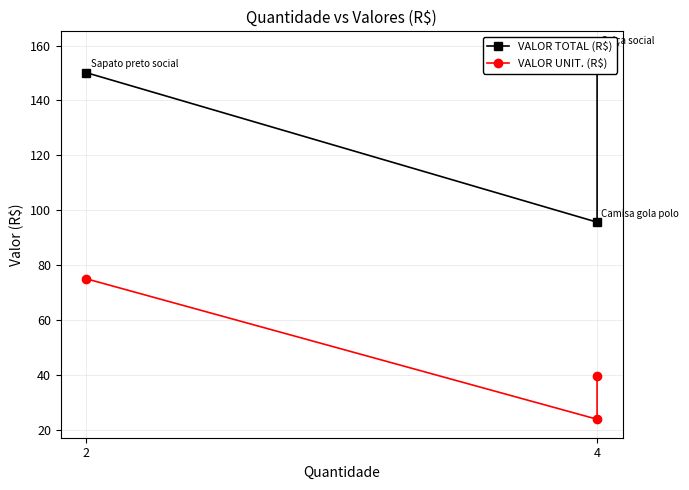

What is the minimum value shown in the chart?

23.9